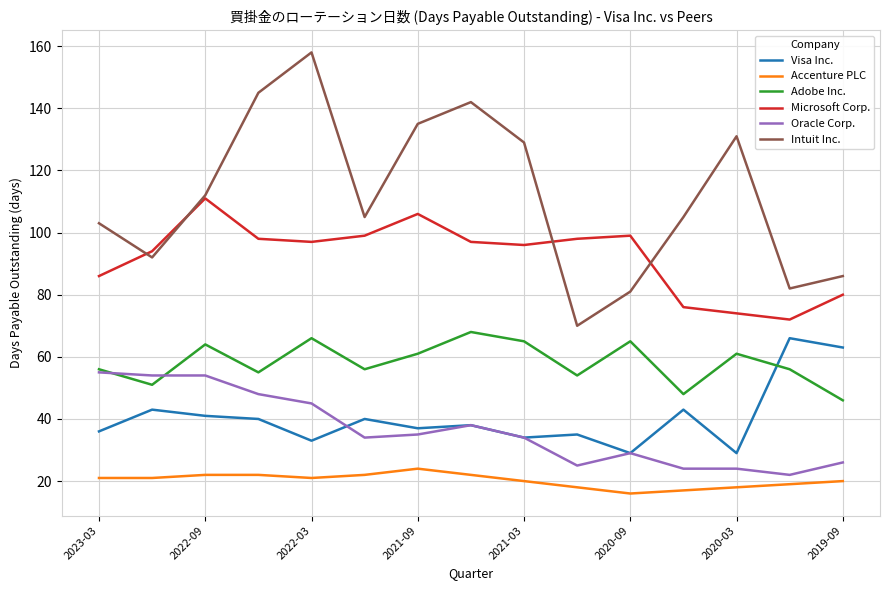

Which series has the widest spread of values?

Intuit Inc.